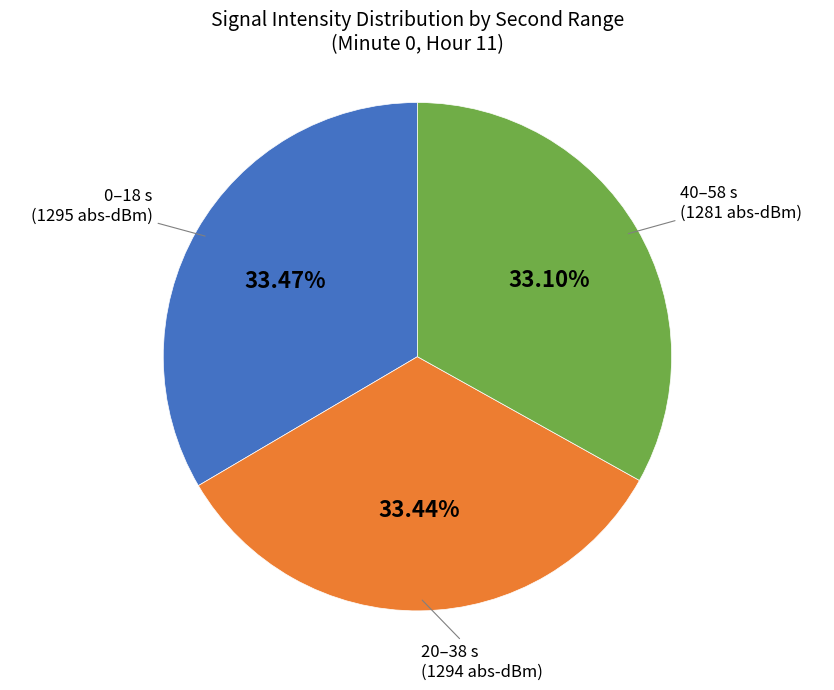

How many segments does this pie chart have?

3